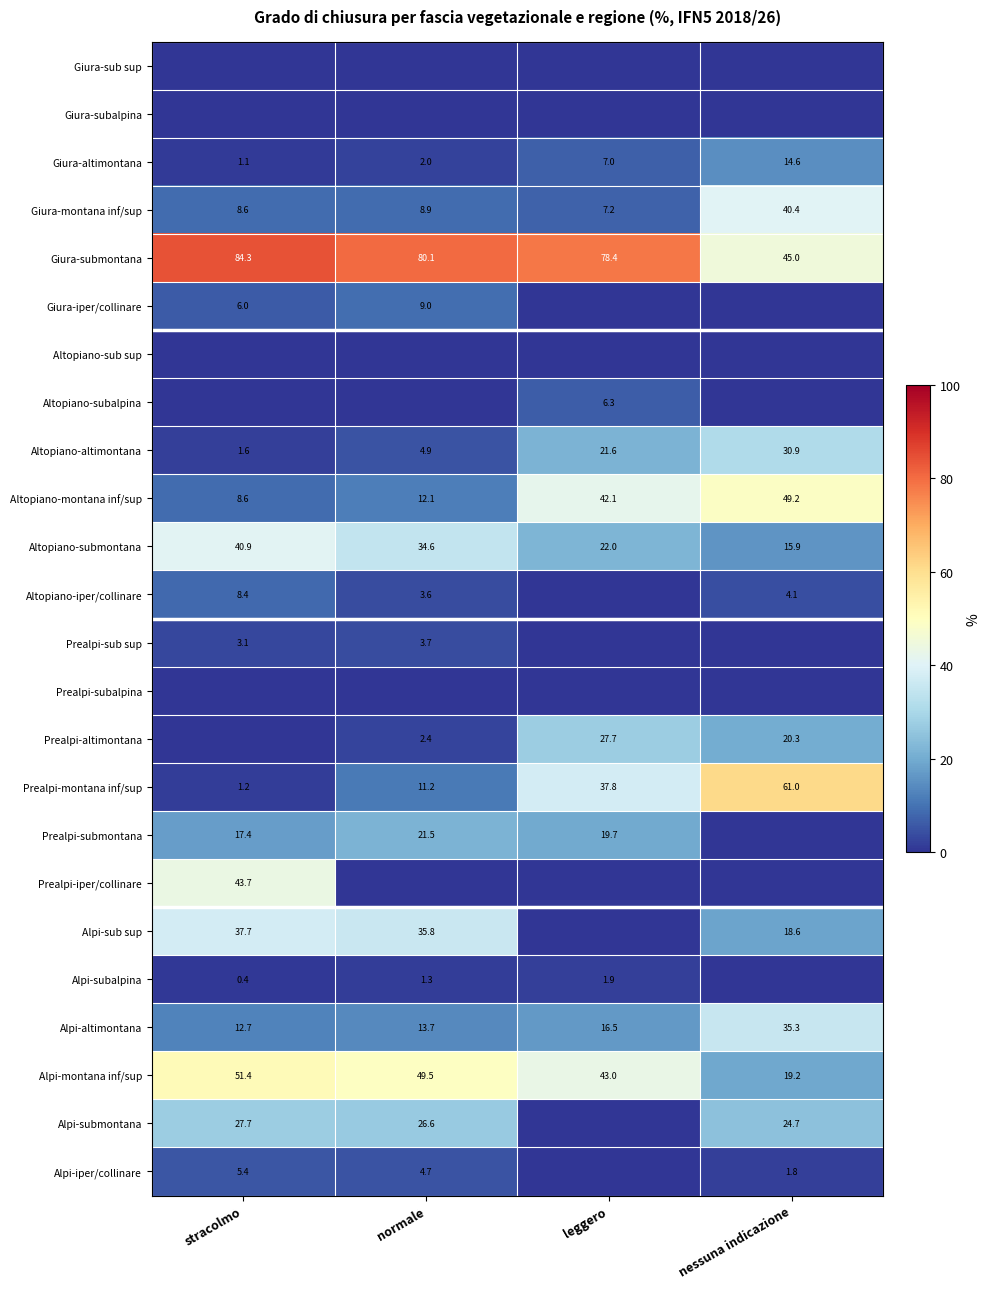

How many series are shown in this chart?

24